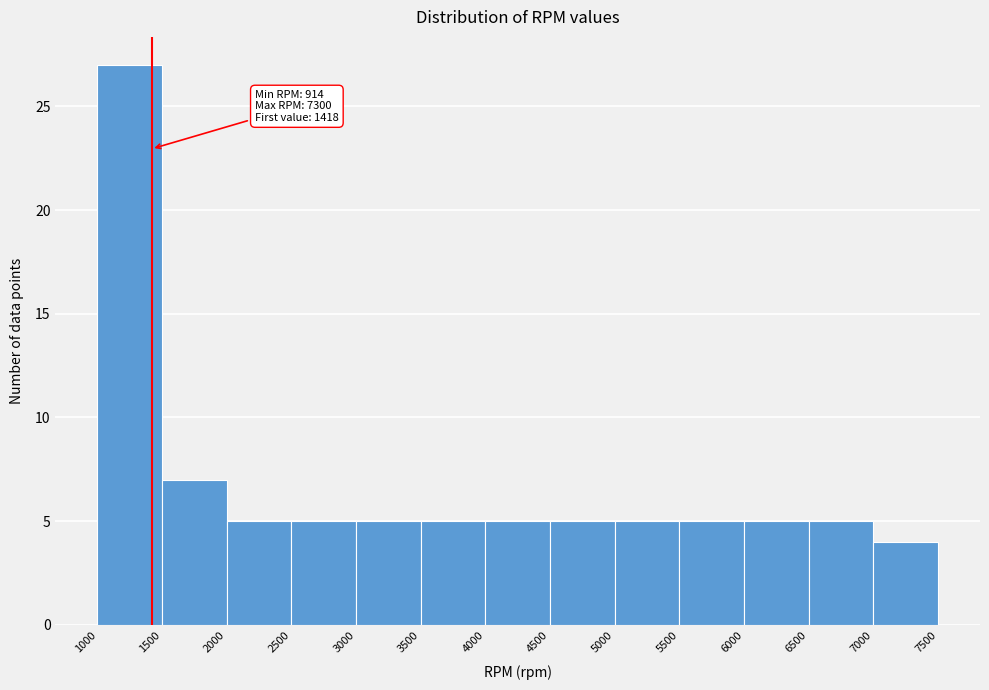

Which range on the x-axis has the tallest bar?

1000 to 1500